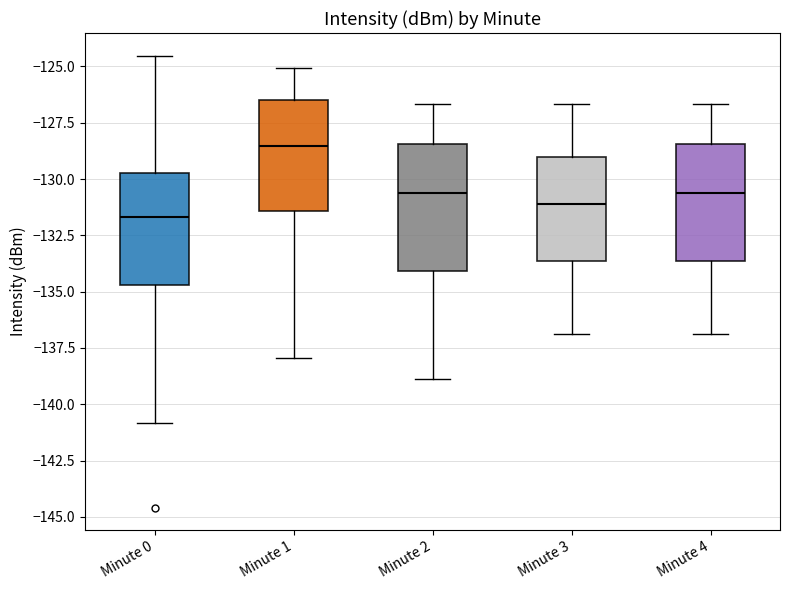

Where is the lower edge of the box for Minute 0 on the y-axis? The values are not printed on the chart, so give them approximately, as read against the axis.

-134.5